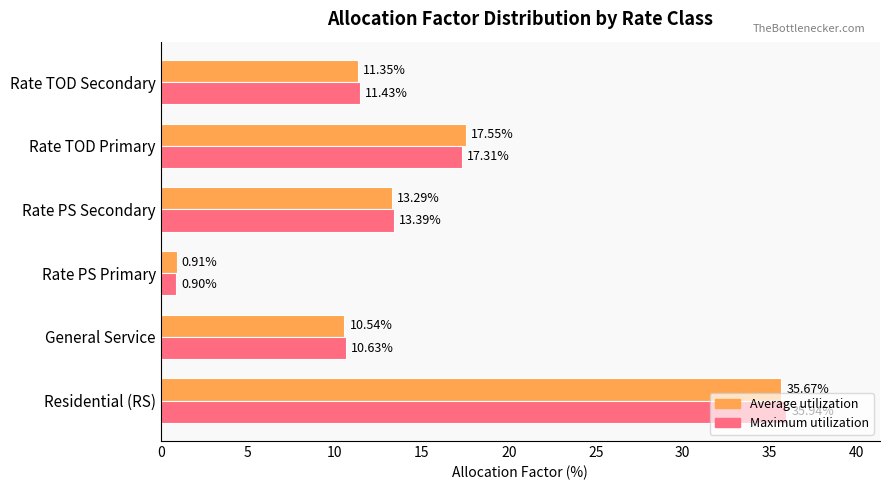

What is the sum of all Maximum utilization values?

89.6